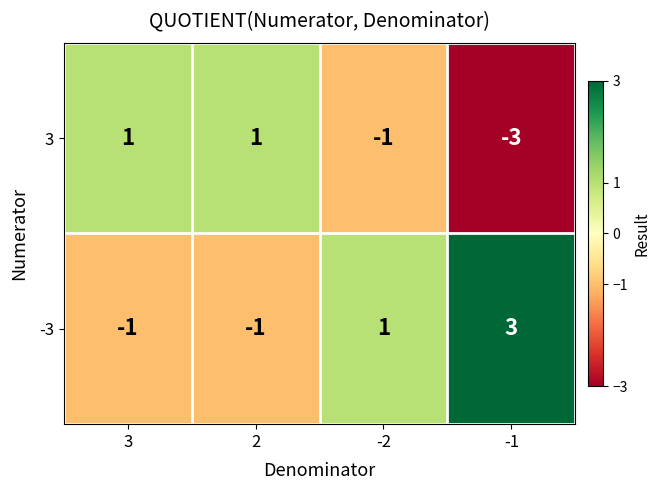

What is the smallest value displayed?

-3